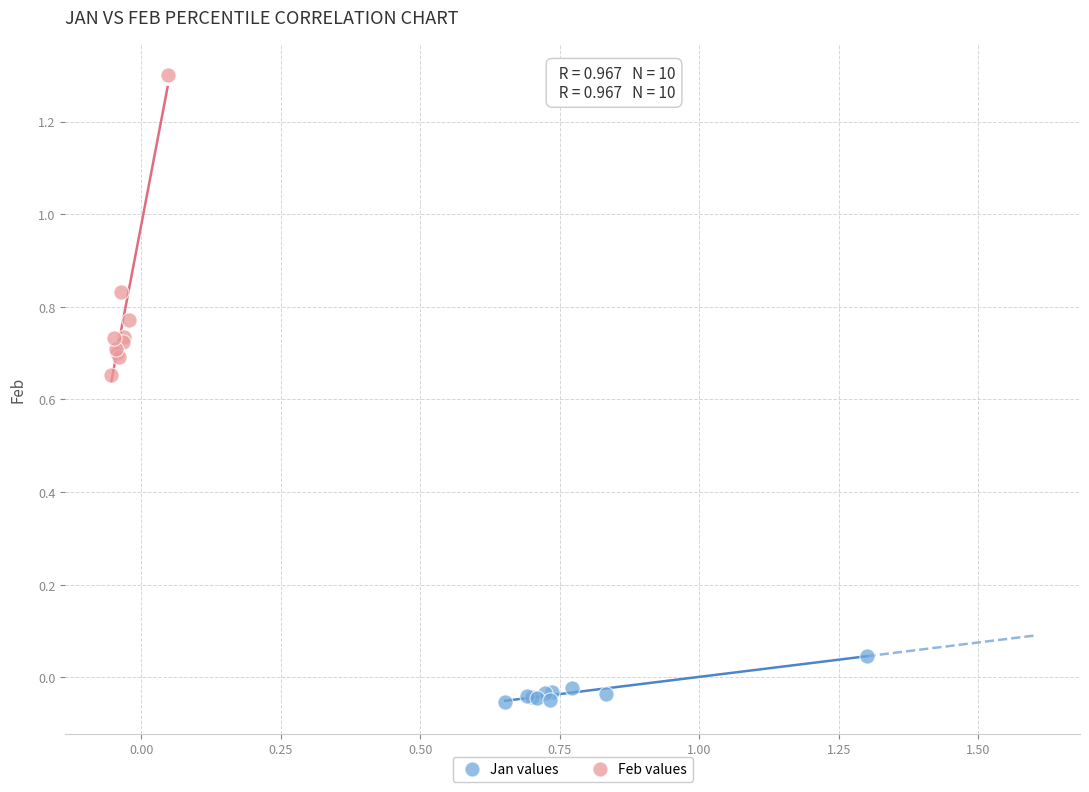

Which series contains the lowest Y value?

Jan values